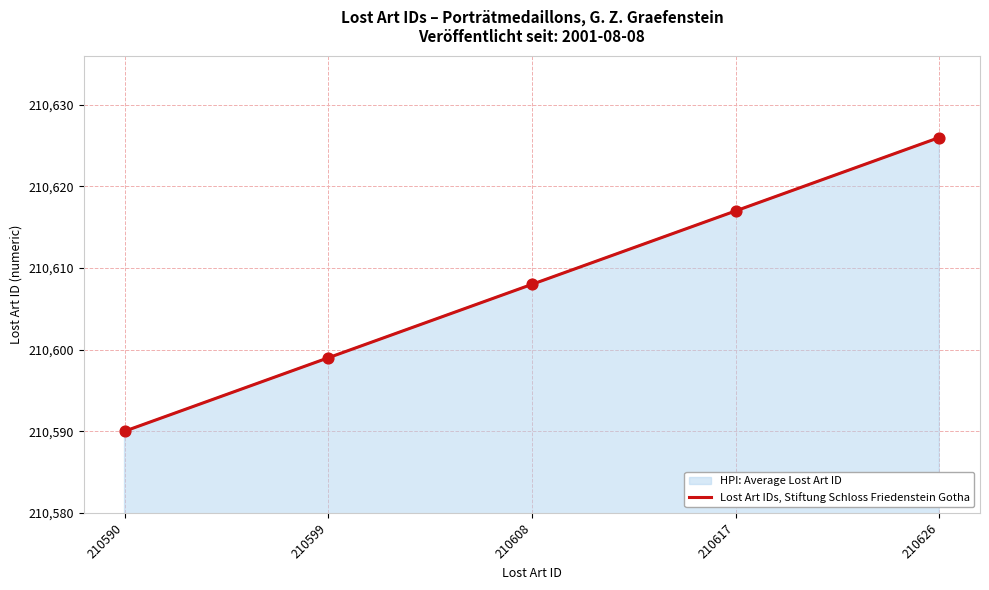

What is the change in value from 210608 to 210617?

+9